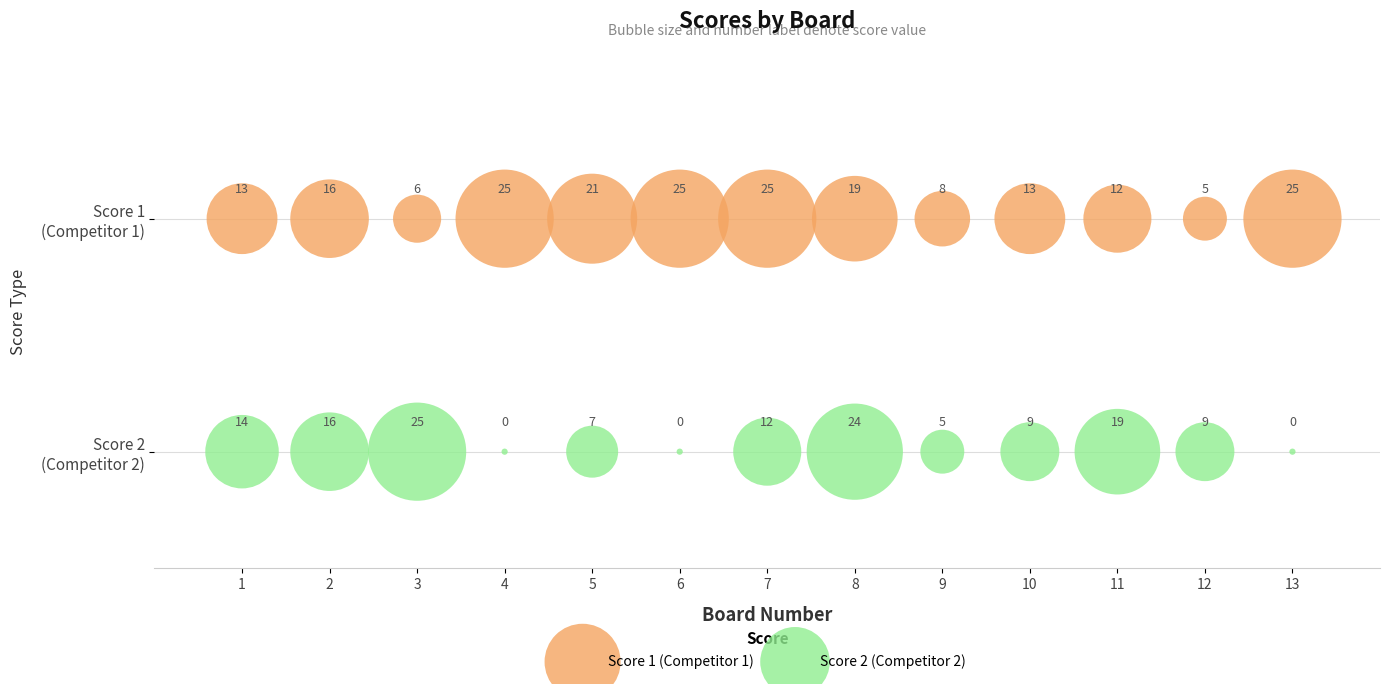

What are all the series names shown in the legend?

Score 1 (Competitor 1), Score 2 (Competitor 2)